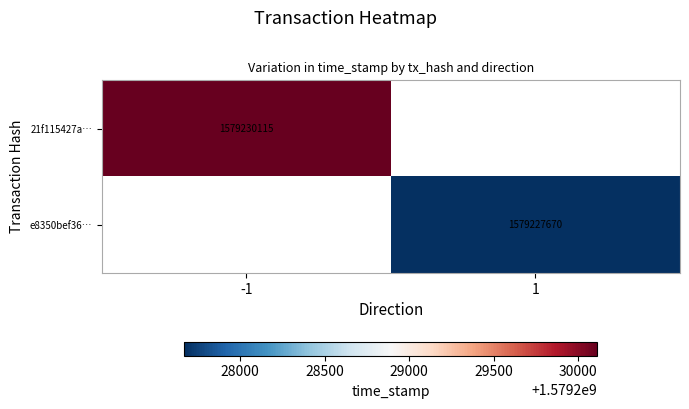

At which category is the sum across all series the highest?

-1